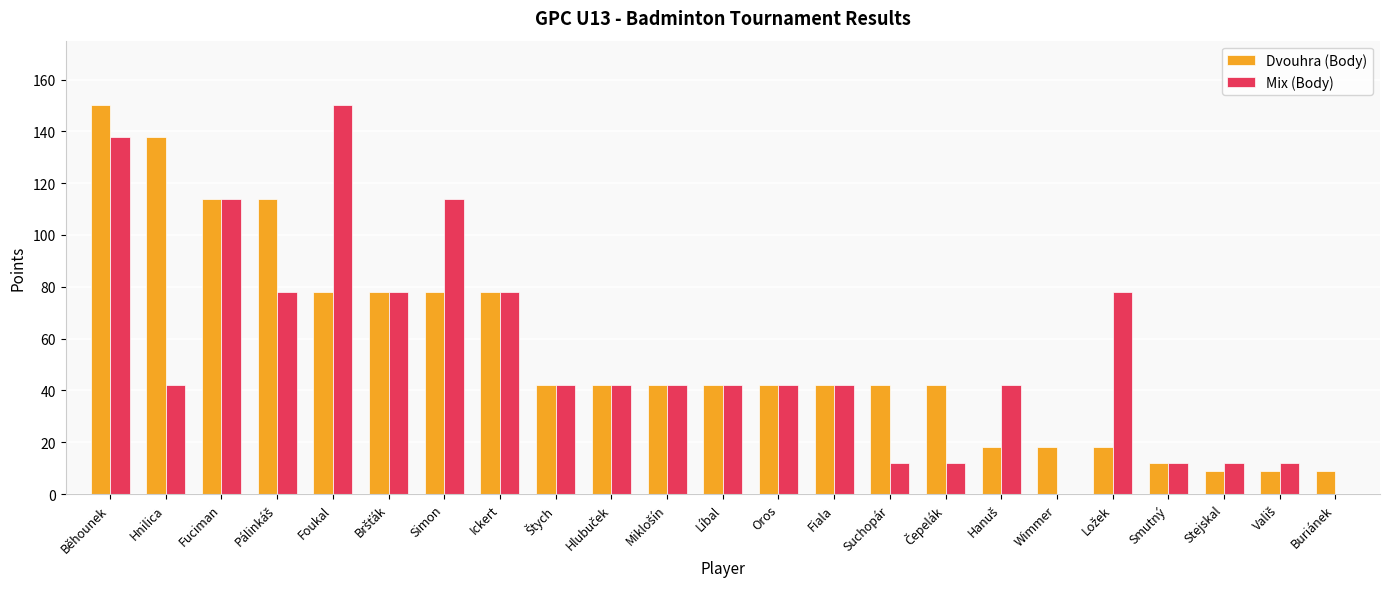

How many series are shown in this chart?

2